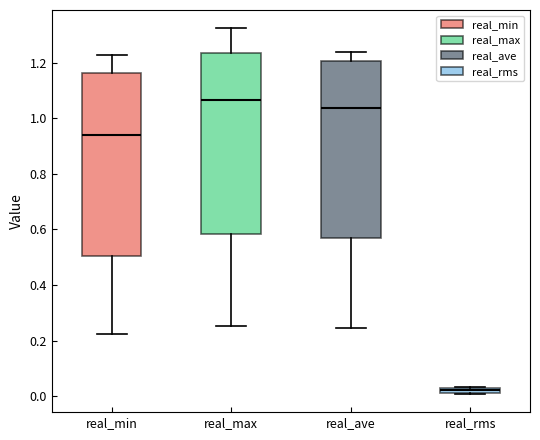

Where does the upper whisker of the box for real_ave end on the y-axis? The values are not printed on the chart, so give them approximately, as read against the axis.

1.24